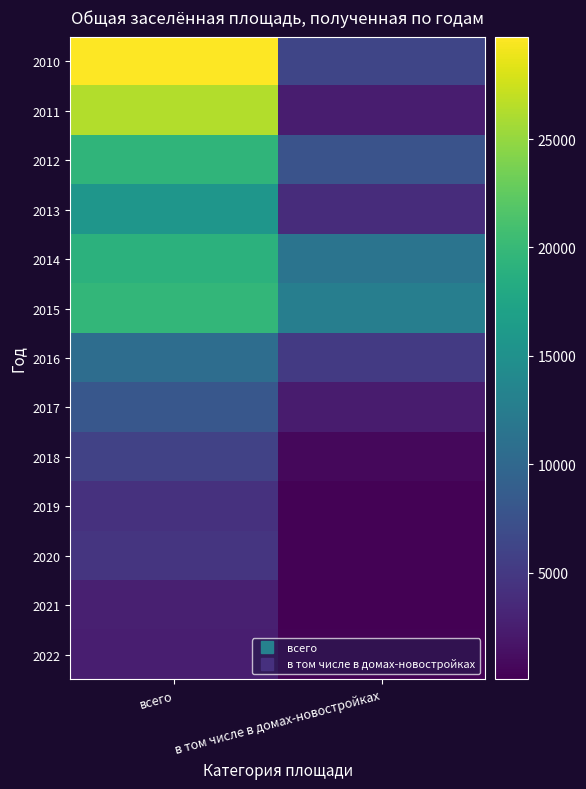

What is the difference between the highest and lowest values at в том числе в домах-новостройках?

12652.5